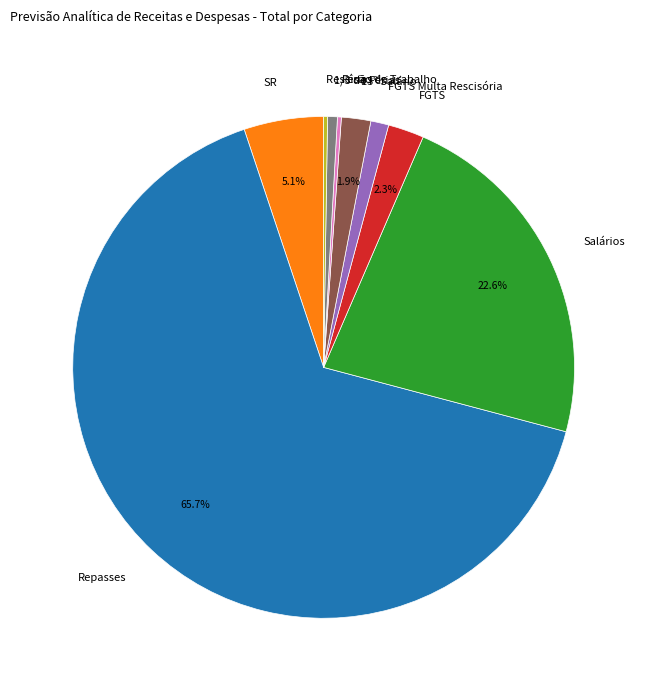

Is Repasses the majority of the pie?

Yes